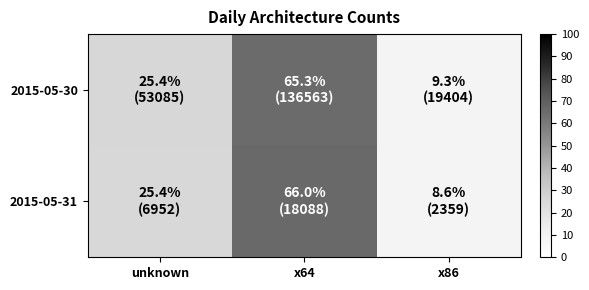

What is the total value across all series at x86?

17.9